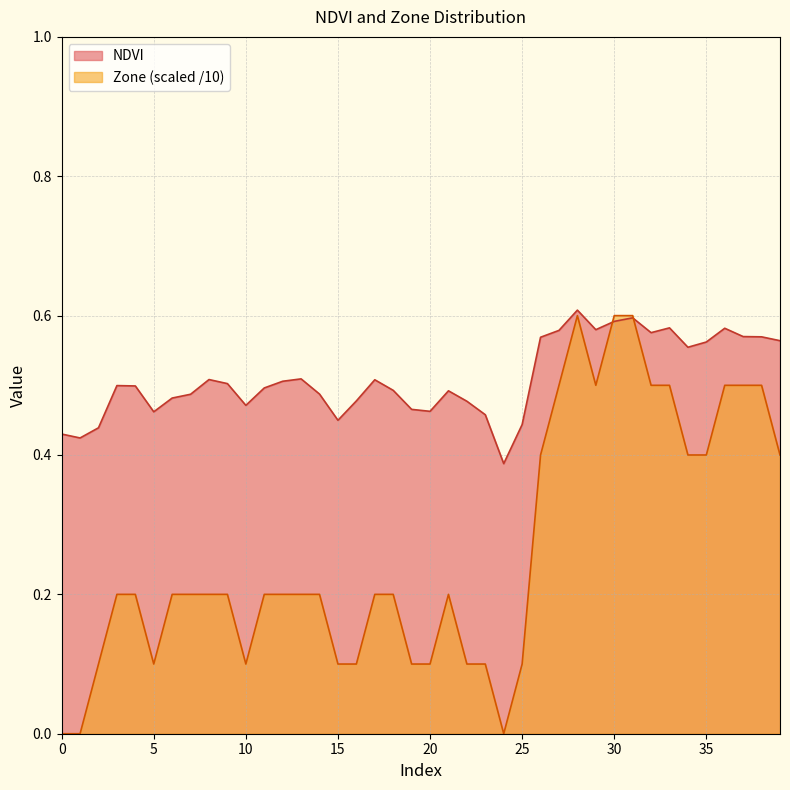

List the labels in order of Zone value, smallest first.

0, 1, 24, 2, 5, 10, 15, 16, 19, 20, 22, 23, 25, 3, 4, 6, 7, 8, 9, 11, 12, 13, 14, 17, 18, 21, 26, 34, 35, 39, 27, 29, 32, 33, 36, 37, 38, 28, 30, 31